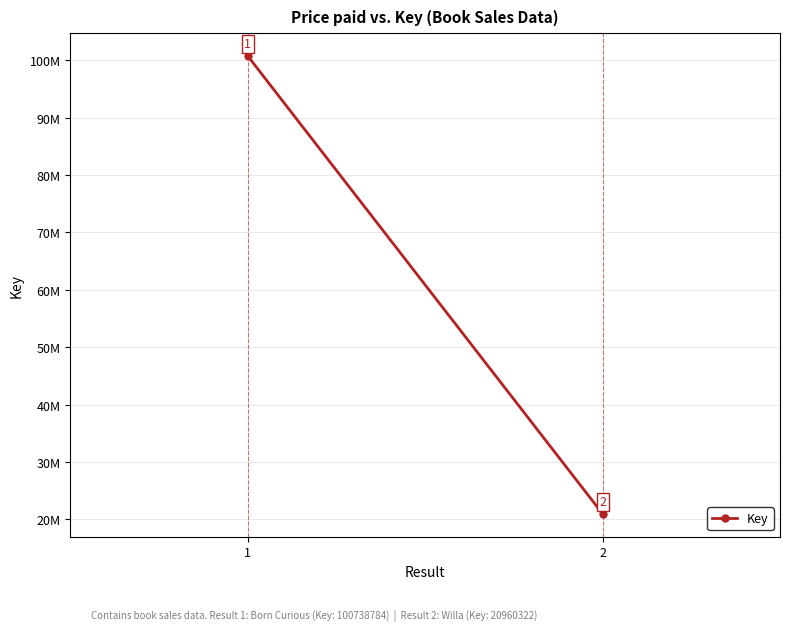

What is the sum of the values at 2 and 1?

121699106